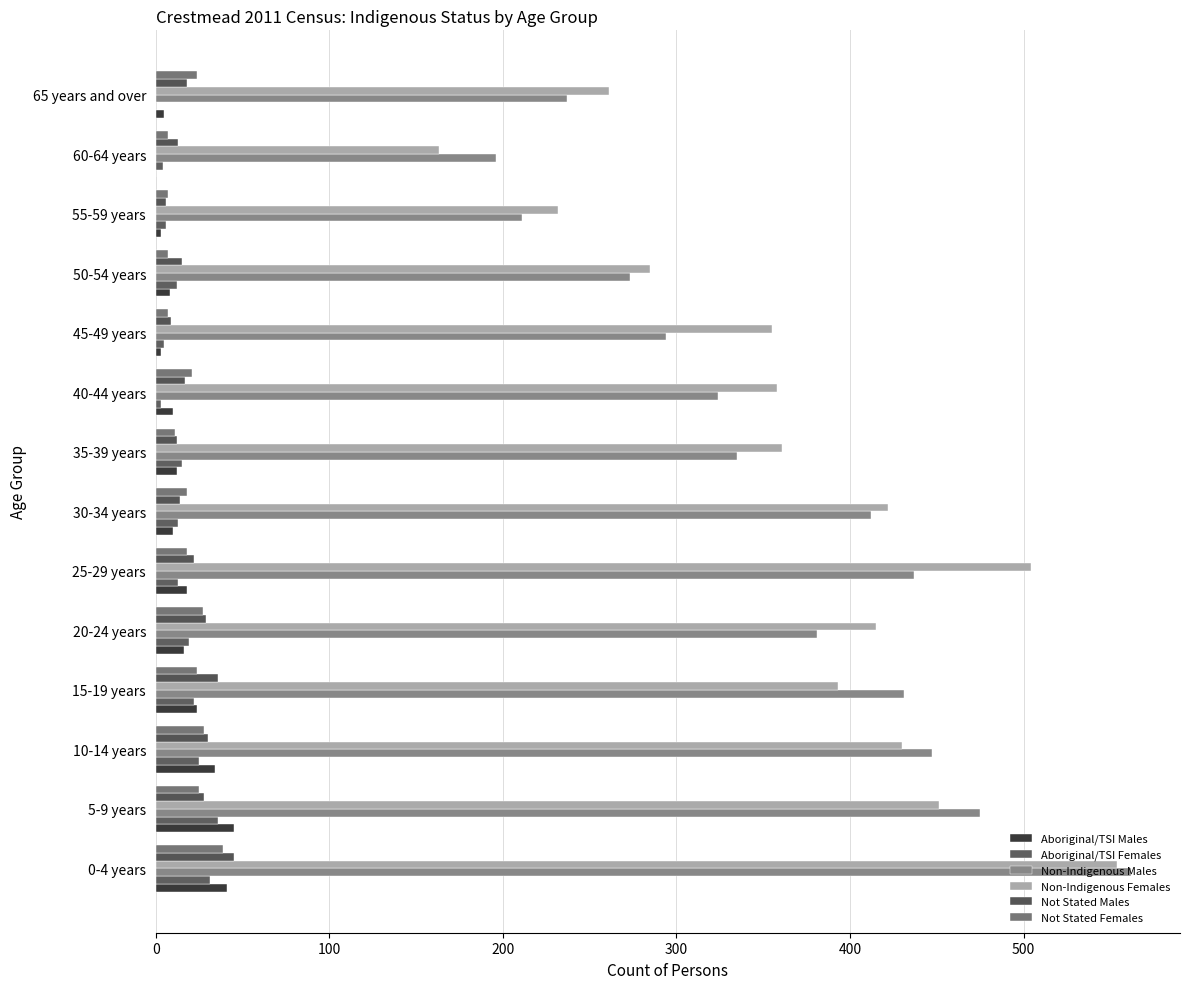

Rank the series by their maximum value, from lowest to highest.

Aboriginal/TSI Females, Not Stated Females, Aboriginal/TSI Males, Not Stated Males, Non-Indigenous Females, Non-Indigenous Males